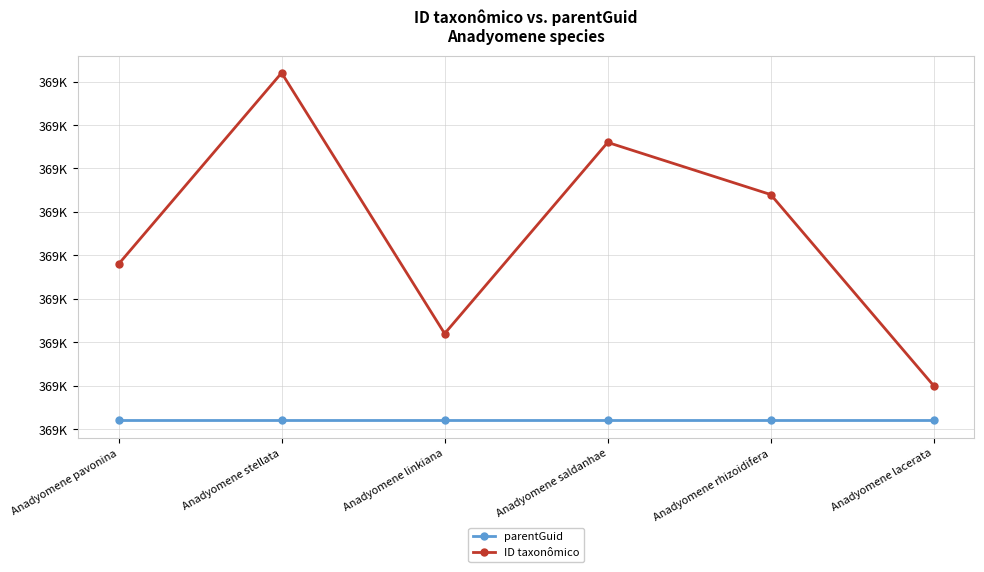

Which series has the largest total across all categories?

ID taxonômico